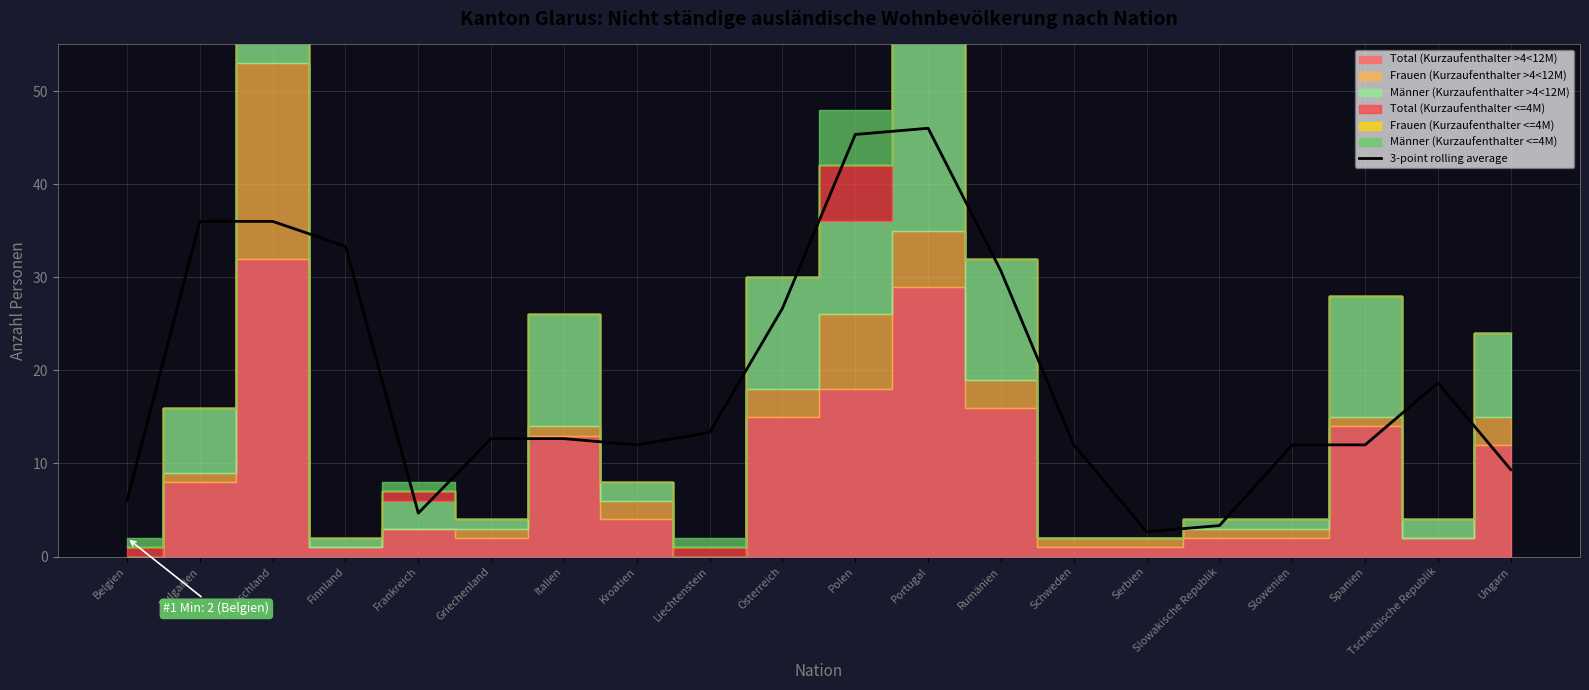

Which has a higher value, Schweden or Polen?

Polen